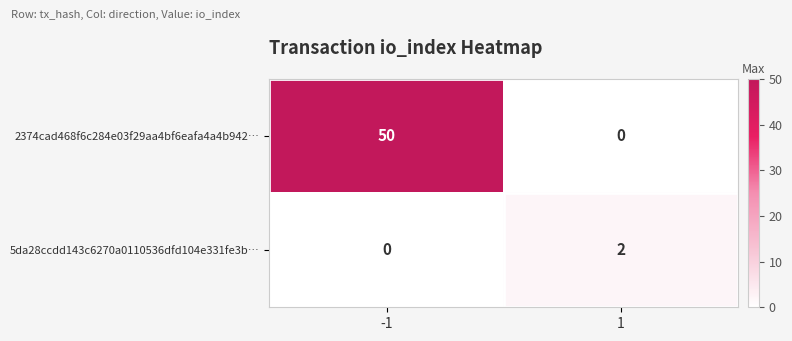

True or false: 5da28ccdd143c6270a0110536dfd104e331fe3b… has a value of 0 at -1.

True